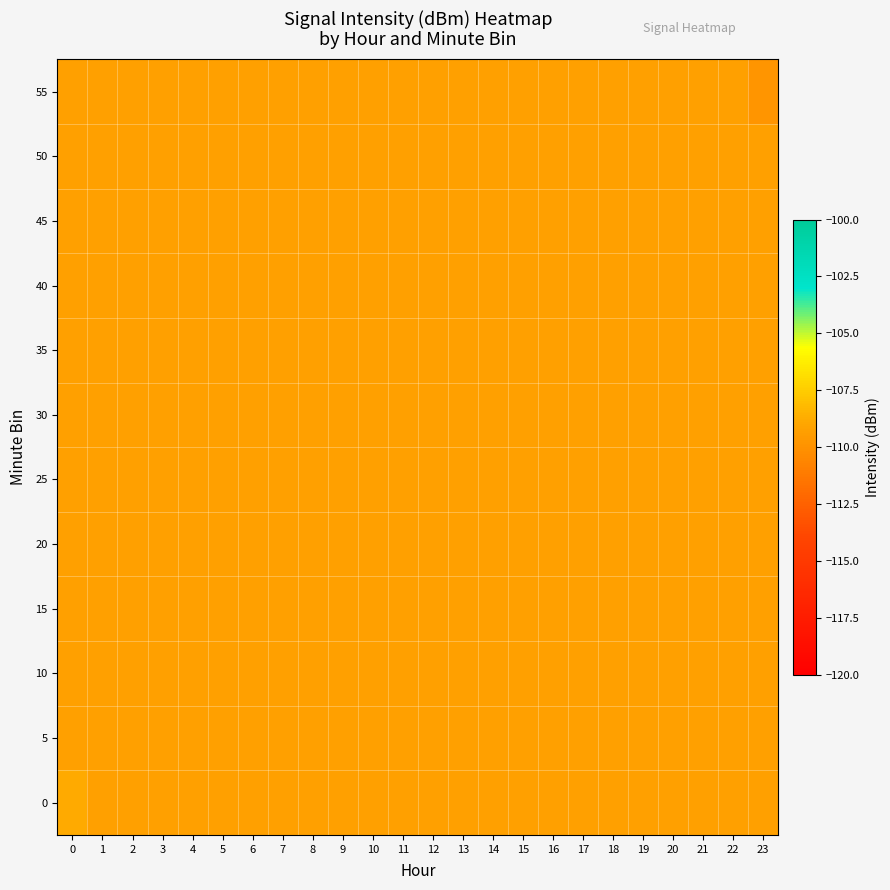

Which series changed the most between 14 and 23?

55